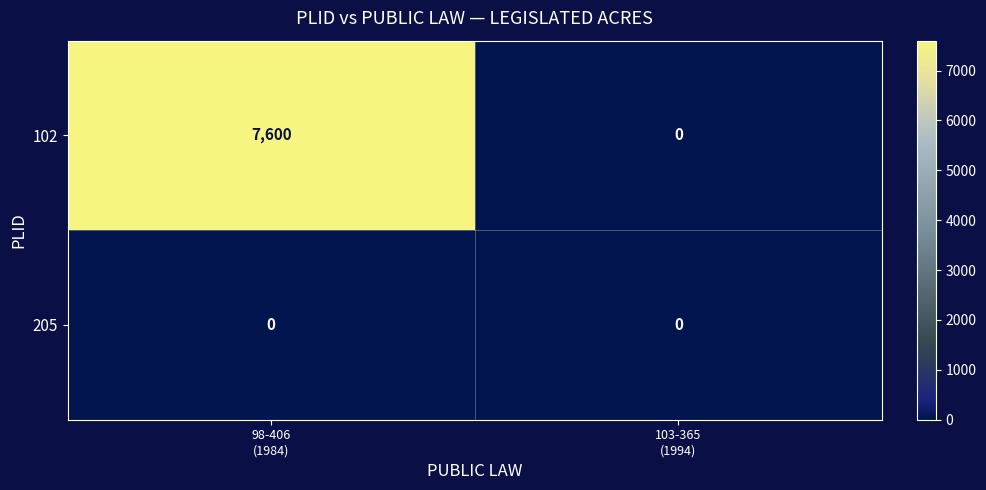

What is the maximum value shown in the chart?

7600